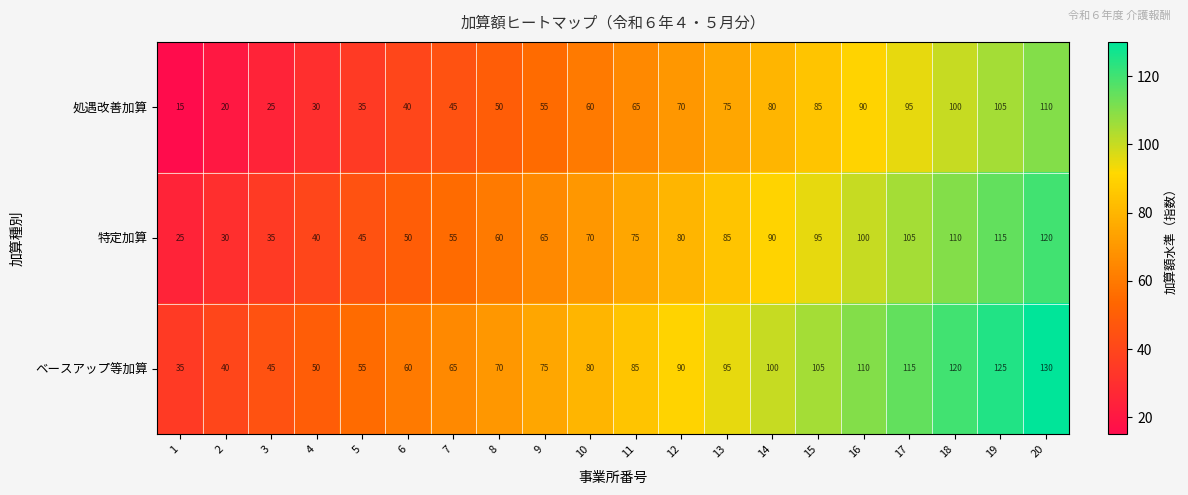

What is the difference between the highest and lowest values at 14?

20